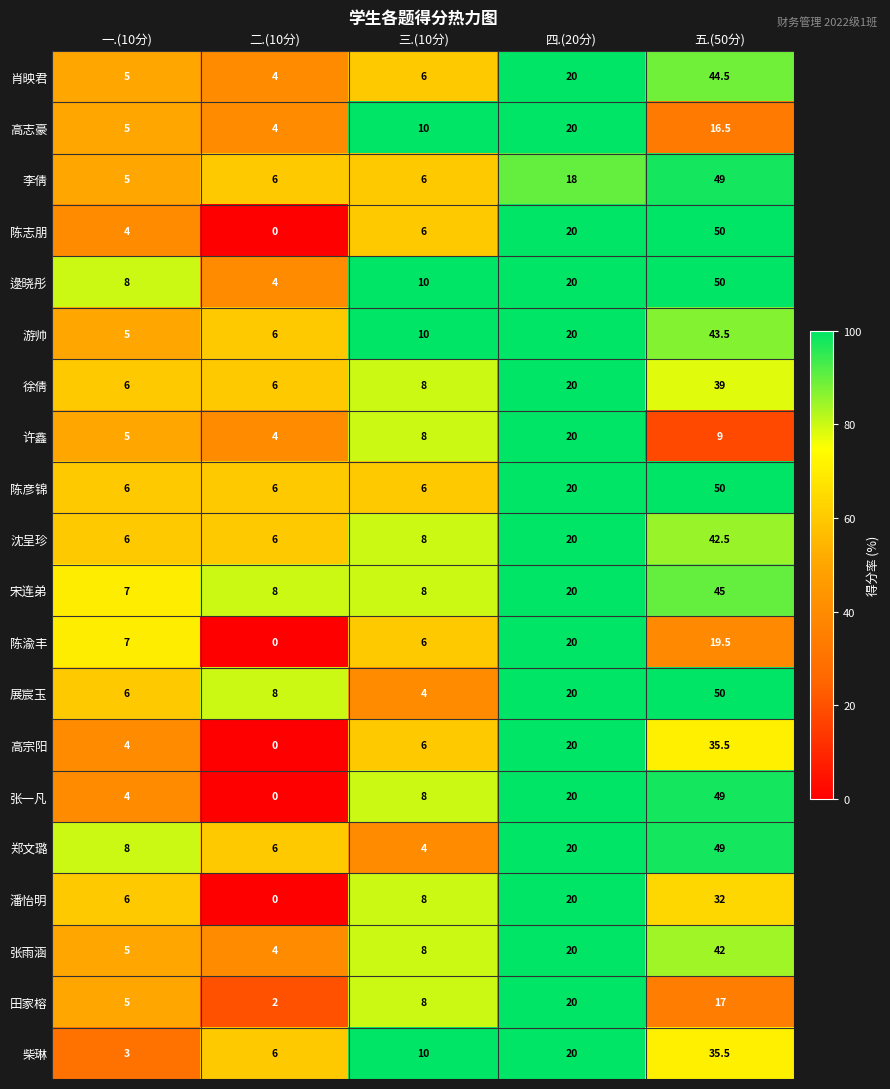

What is the total value across all series at 四.(20分)?

398.0